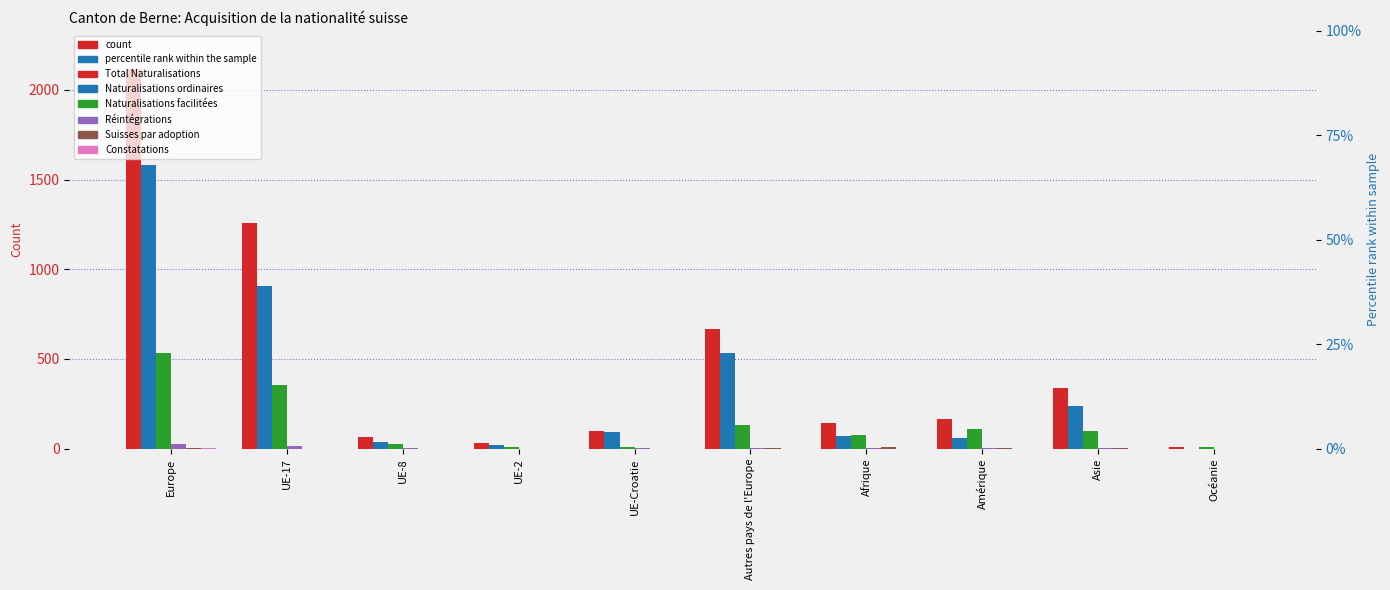

Is the value of Total Naturalisations at Amérique greater than the value of Naturalisations ordinaires at Autres pays de l'Europe?

No